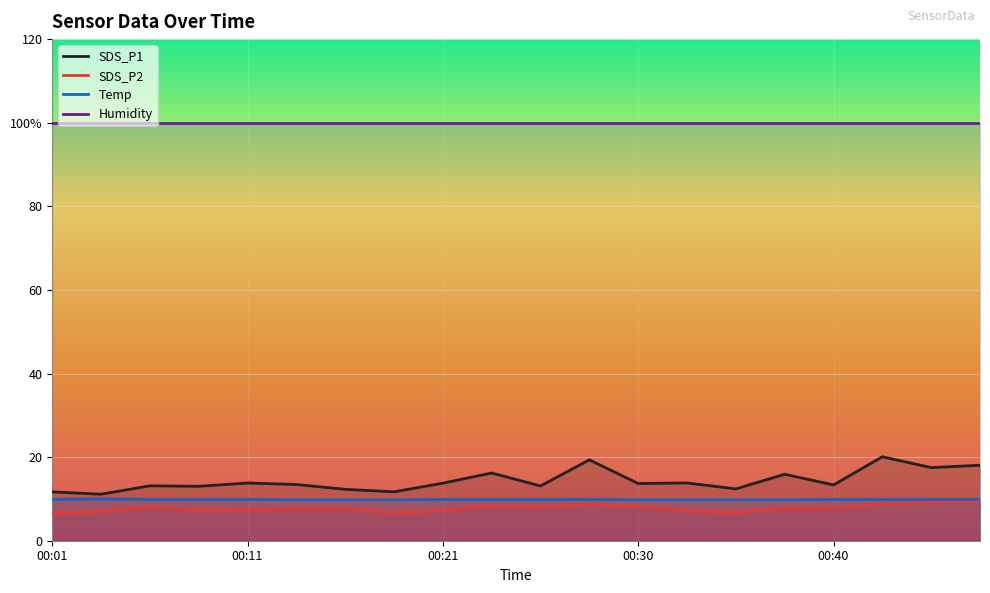

The value of SDS_P2 at 19 is 2.4. True or false?

False